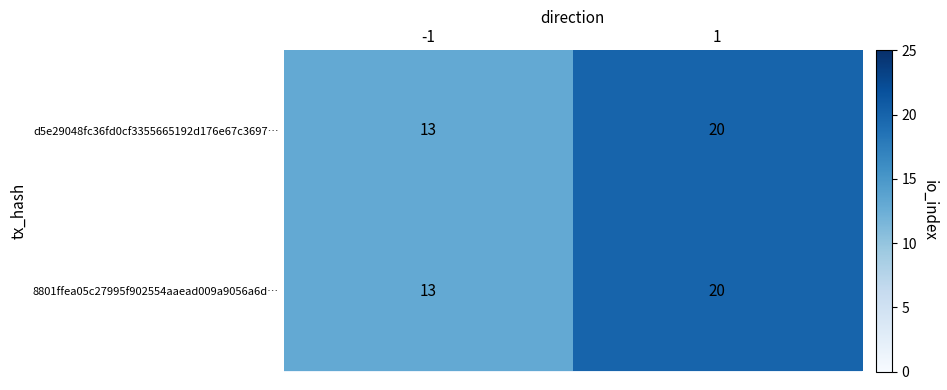

What is the highest value of the 8801ffea05c27995f902554aaead009a9056a6d… series?

20